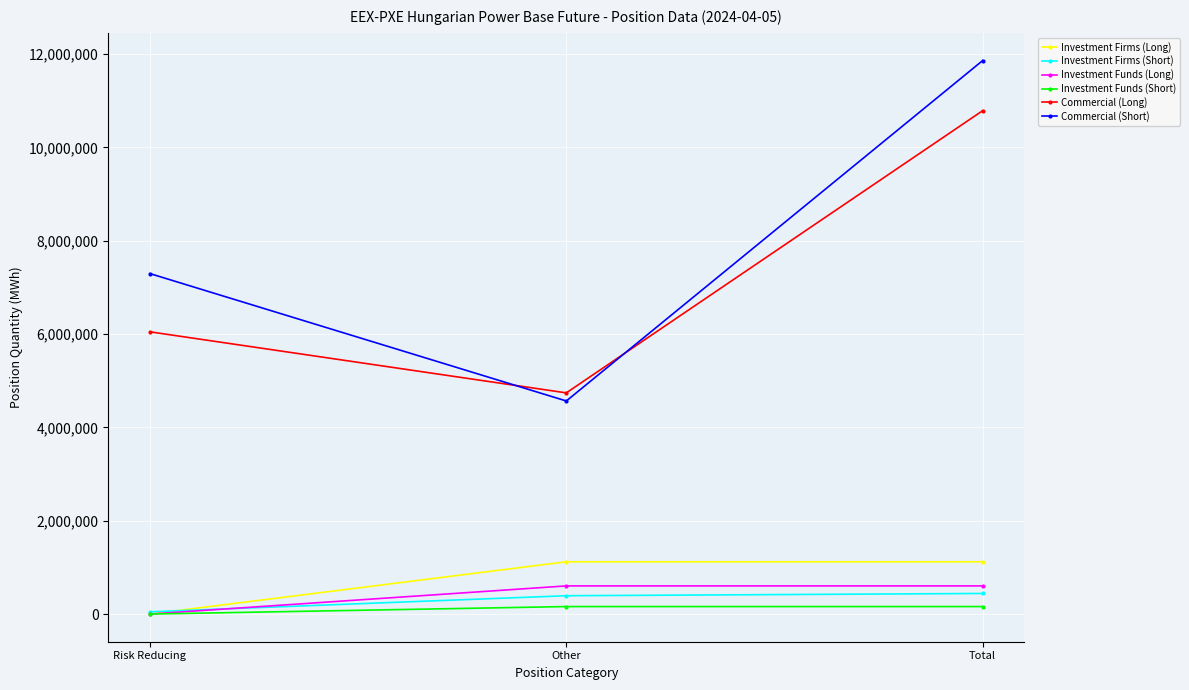

What is the label of the 2nd point from the left?

Other